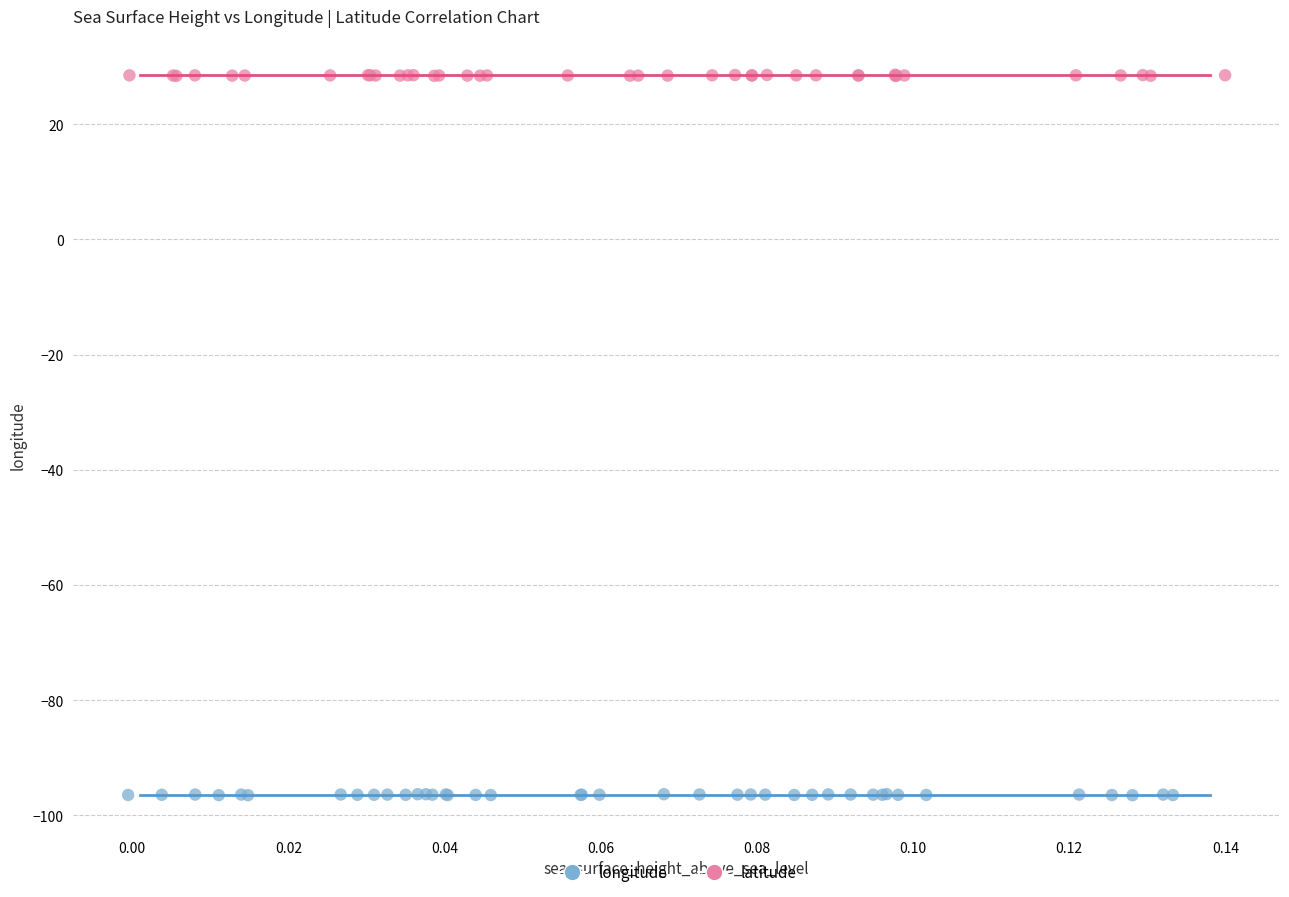

Which series reaches the maximum Y coordinate?

latitude